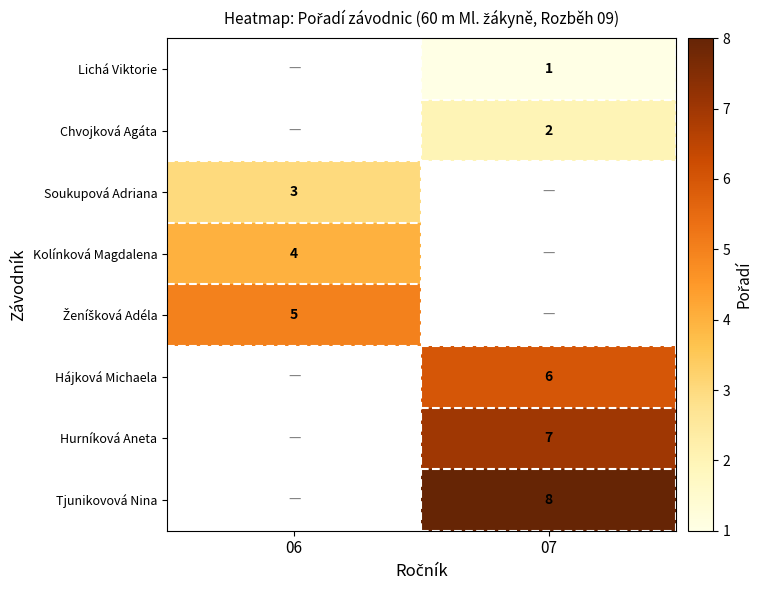

Is it true that Hurníková Aneta equals 12 at 07?

False